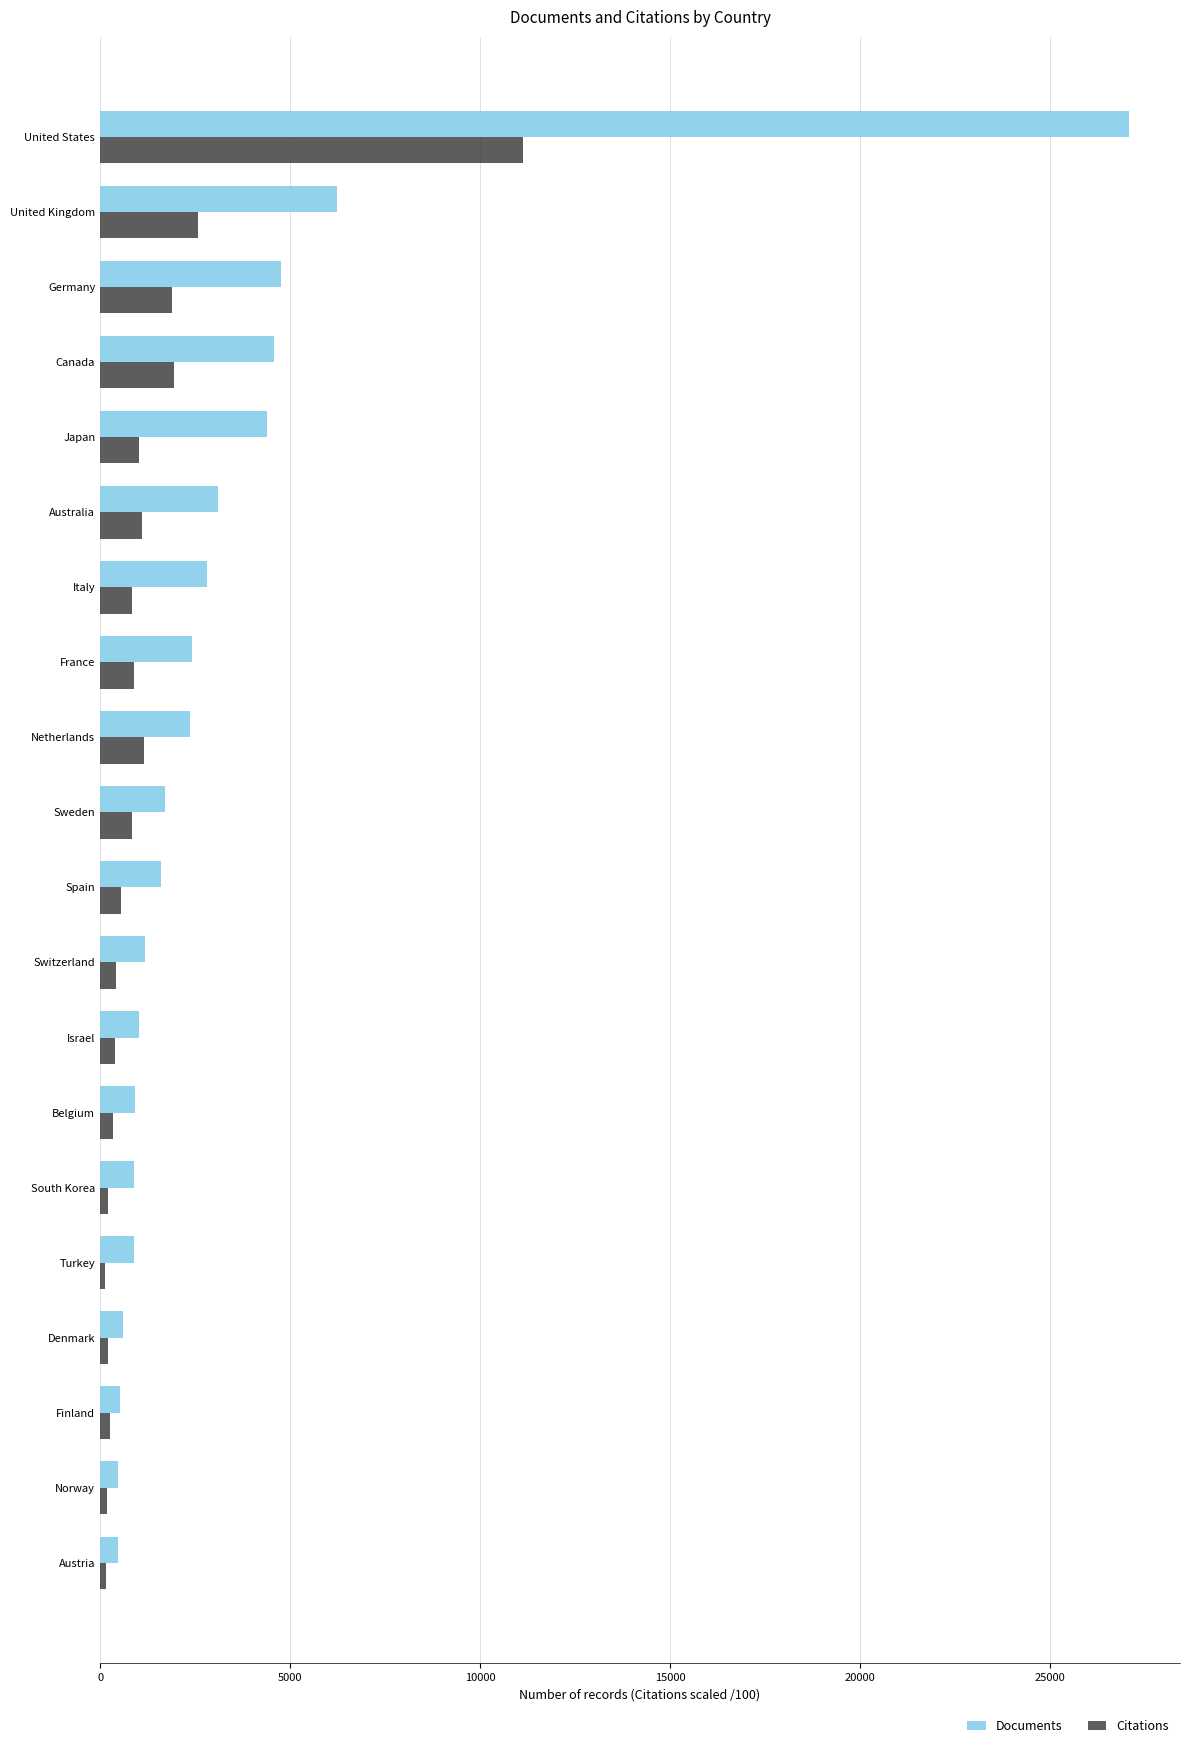

Which series has the widest spread of values?

Documents